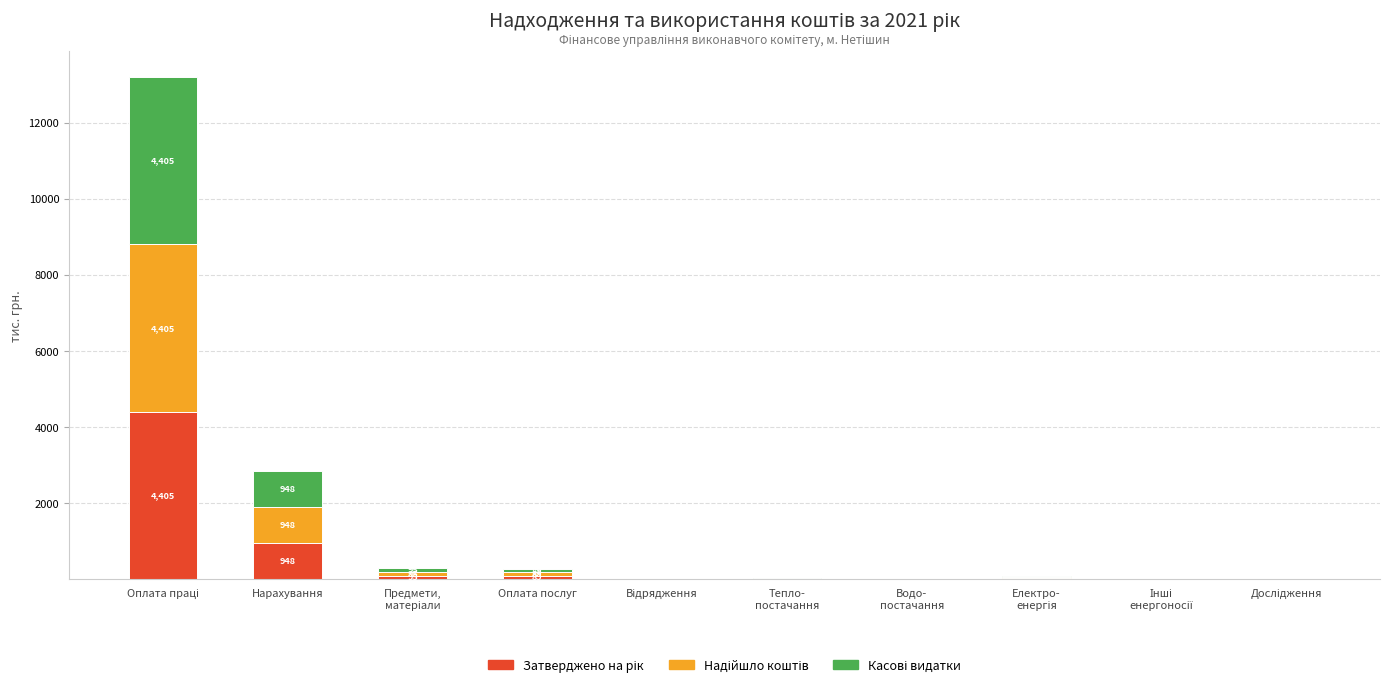

What is the sum of the Касові видатки values at Оплата послуг and Відрядження?

89.1